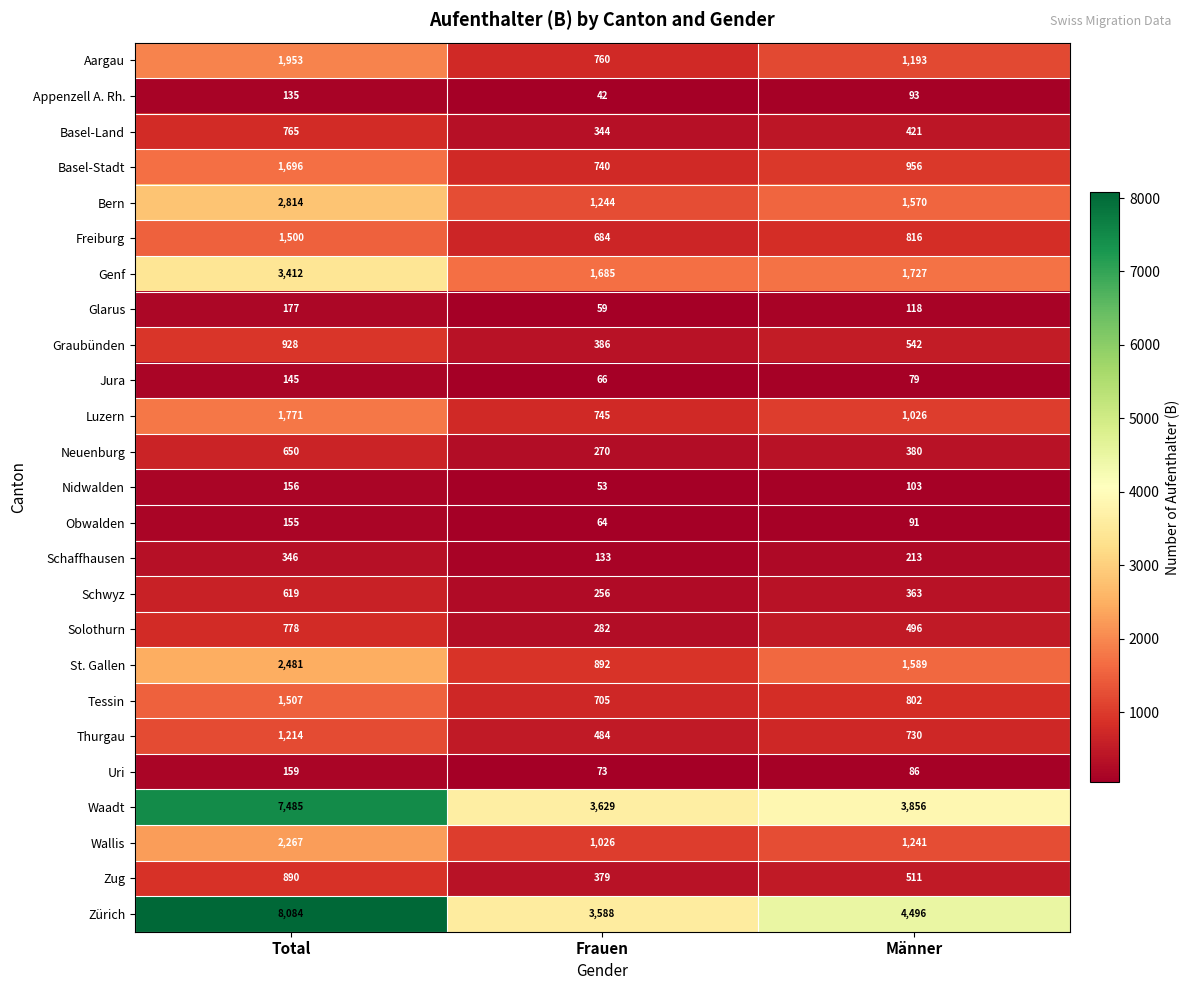

The value of Appenzell A. Rh. at Männer is 93. True or false?

True